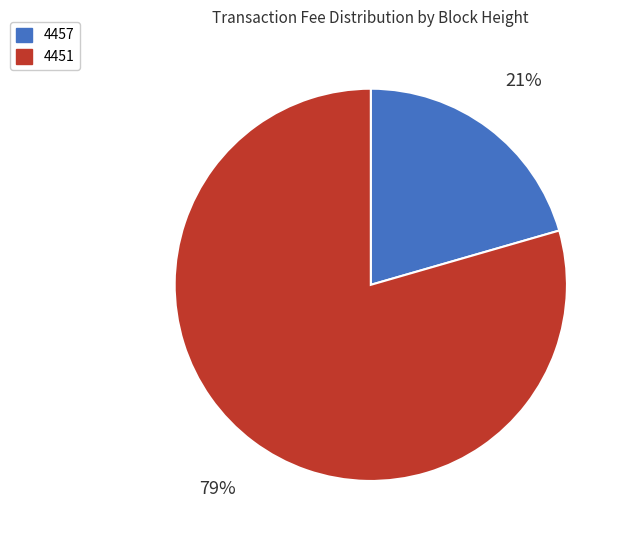

The 4457 slice represents 21% of the pie. True or false?

True